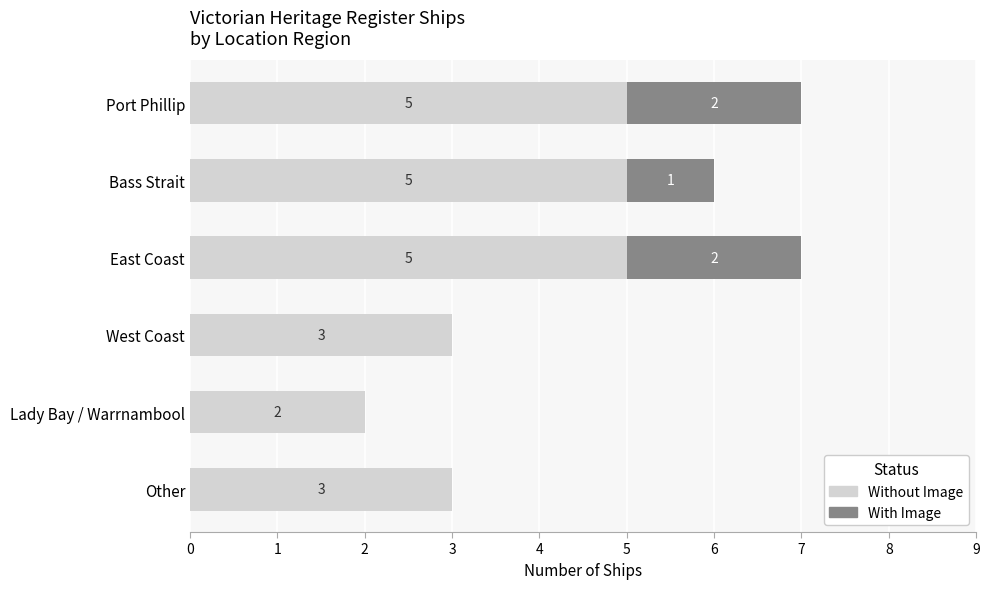

The Without Image series shows 2 at Lady Bay / Warrnambool. True or false?

True